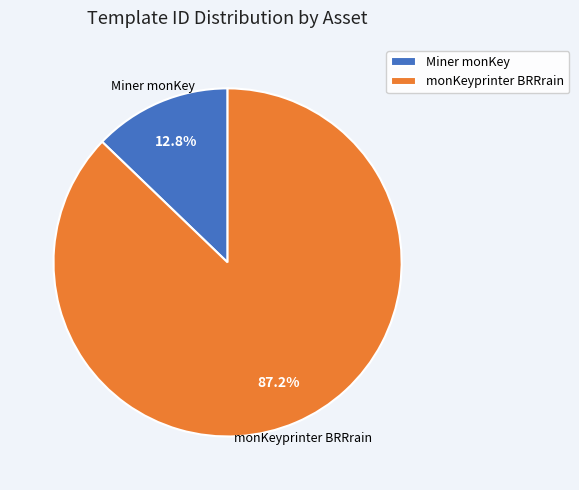

Approximately how many times larger is the value at monKeyprinter BRRrain compared to Miner monKey?

6.8